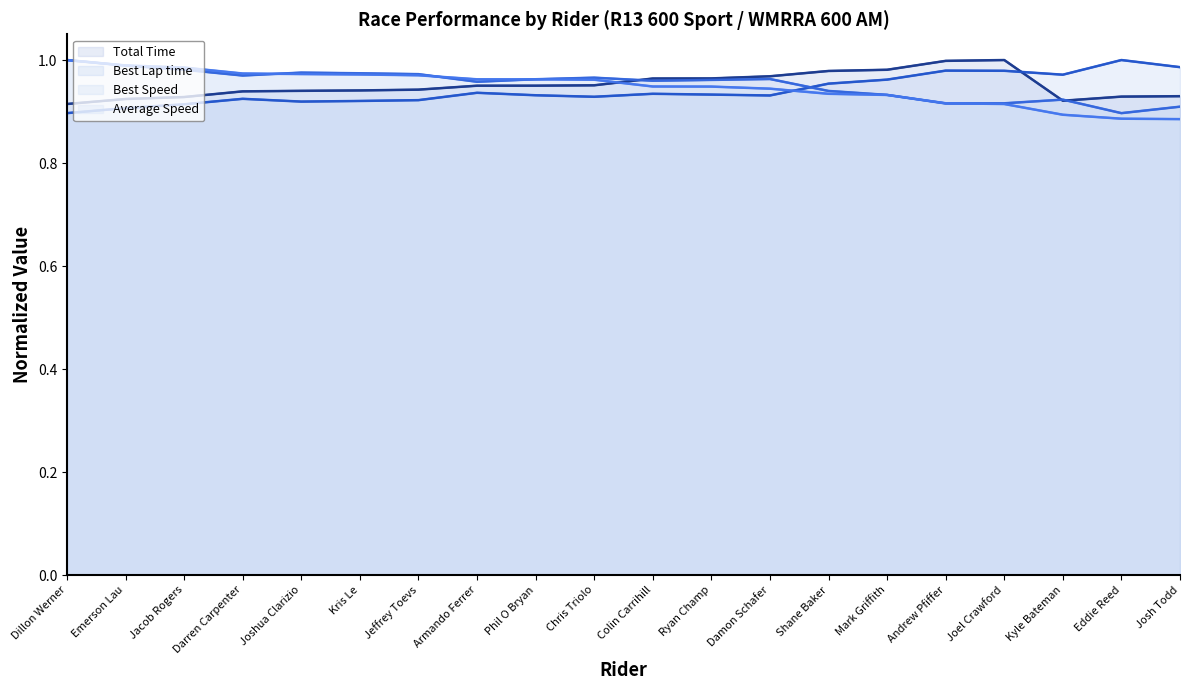

At which category does the chart reach its minimum across all series?

Josh Todd